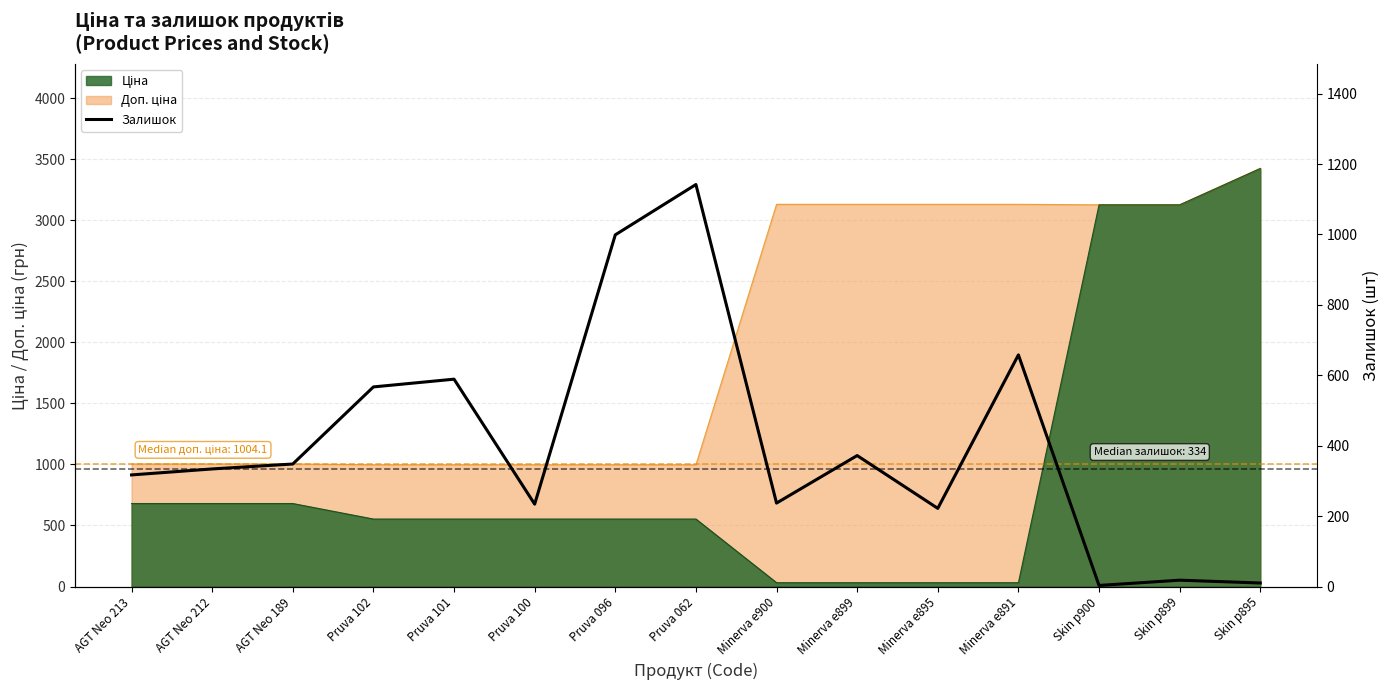

What is the value of the 3rd point from the left?

348